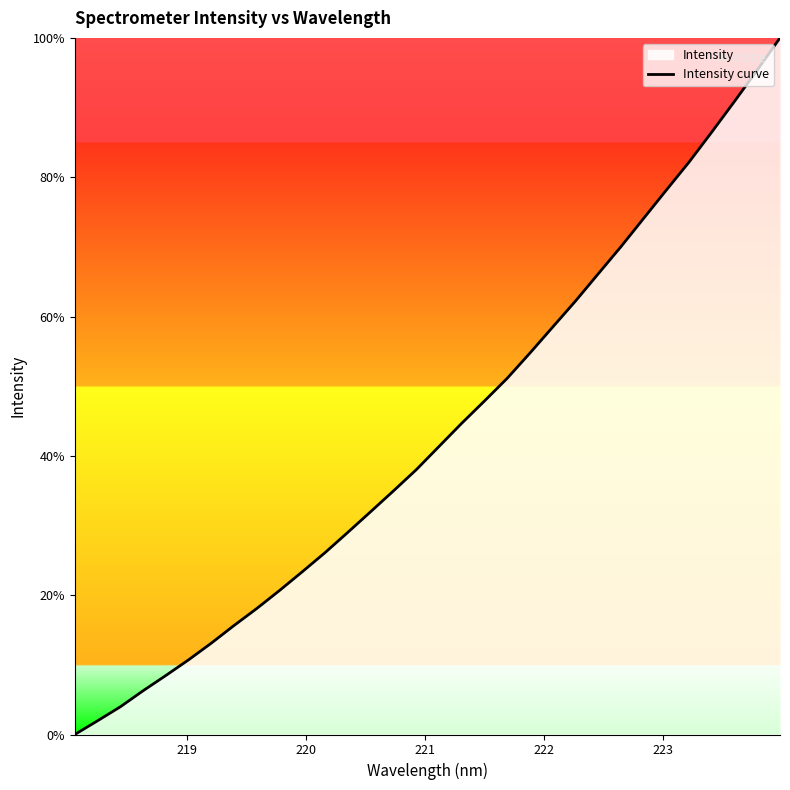

Does the chart display data point markers on the line(s)?

No